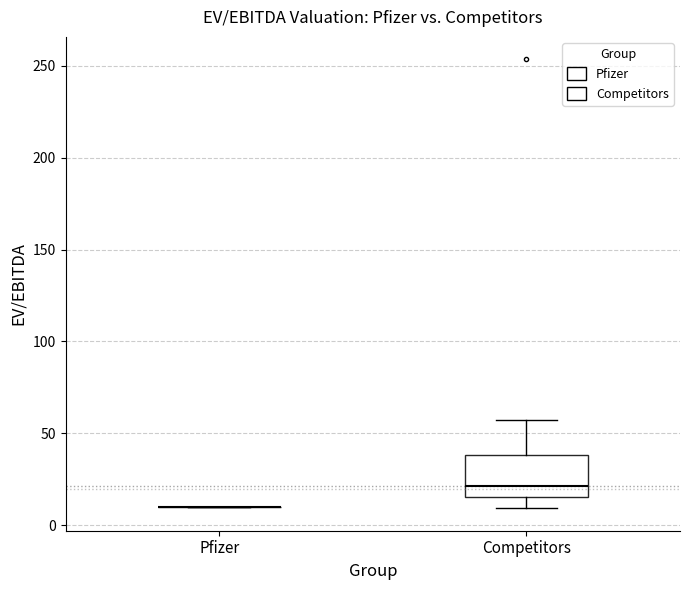

Reading left to right, read every box against the y-axis: the position of its median line, the range the box covers, and the ends of its whiskers. The values are not printed on the chart, so give them approximately, as read against the axis.

Pfizer: box collapsed to a line at 10, whiskers 10 to 10
Competitors: median 20, box 15 to 40, whiskers 10 to 55